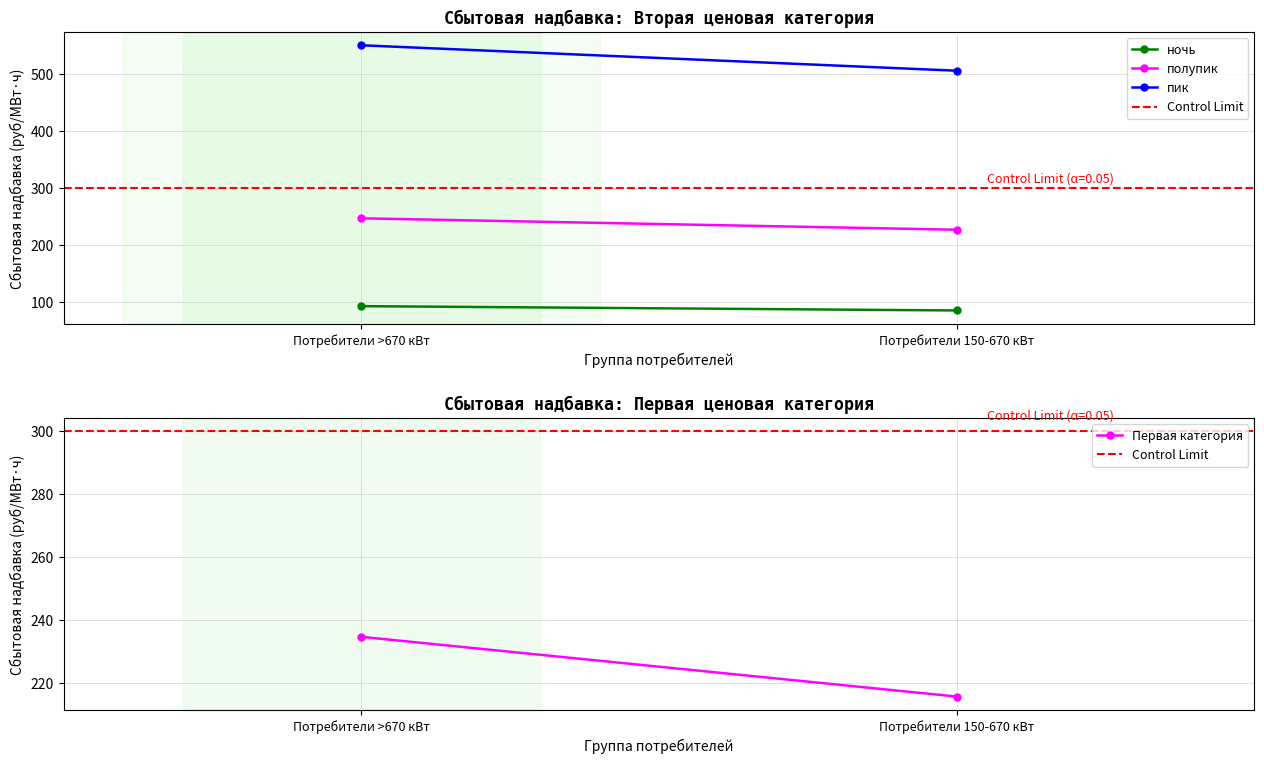

How many lines are shown in the chart?

5